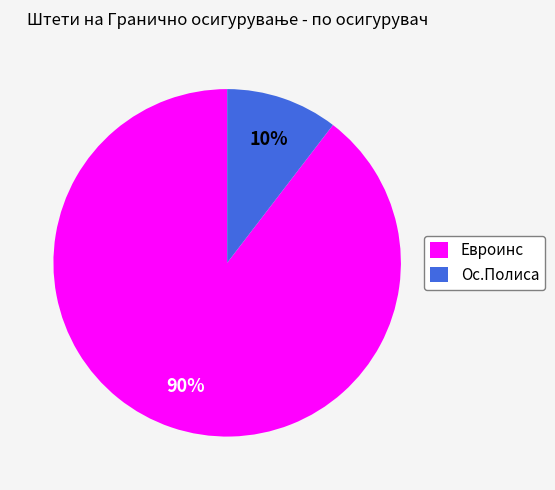

True or false: Ос.Полиса accounts for 20% of the total.

False